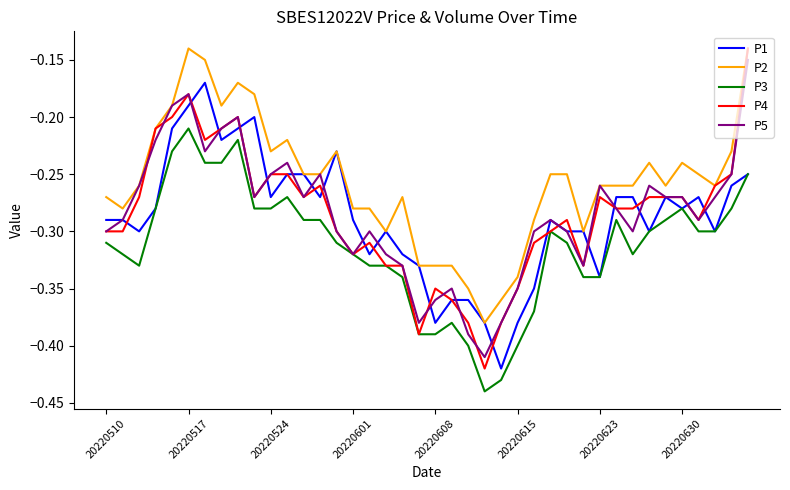

Which series has the largest total across all categories?

P2